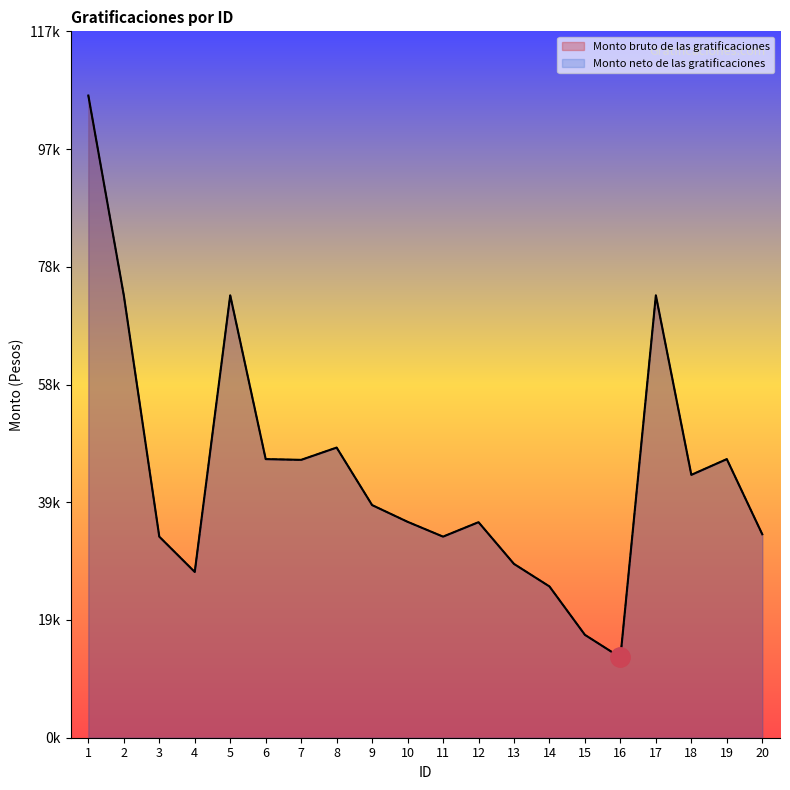

What is the value of the Monto neto de las gratificaciones point at the 6th from the left?

46025.8